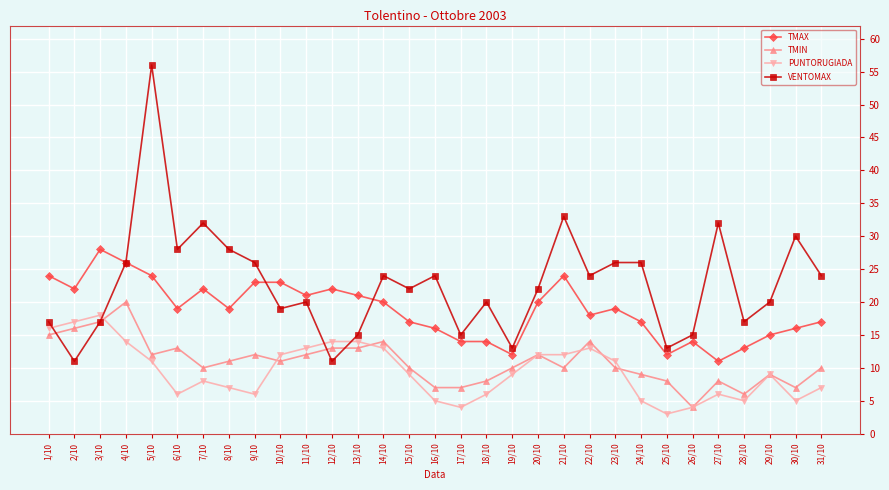

What is the total value across all series at 2/10?

66